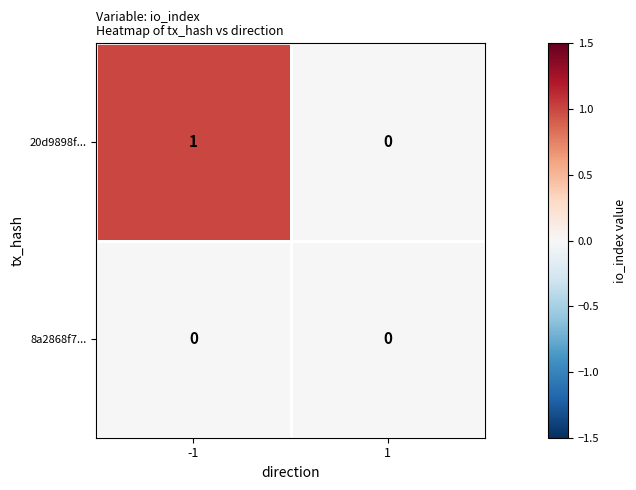

Rank the series by their average value, from highest to lowest.

20d9898f..., 8a2868f7...